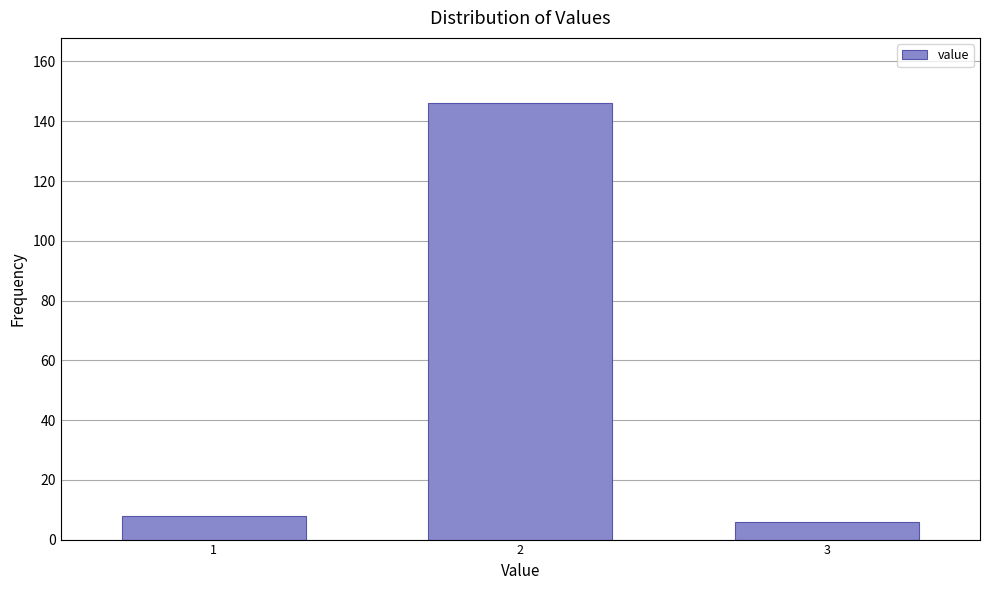

Reading left to right, extract all data points from this chart.

1=8	2=146	3=6